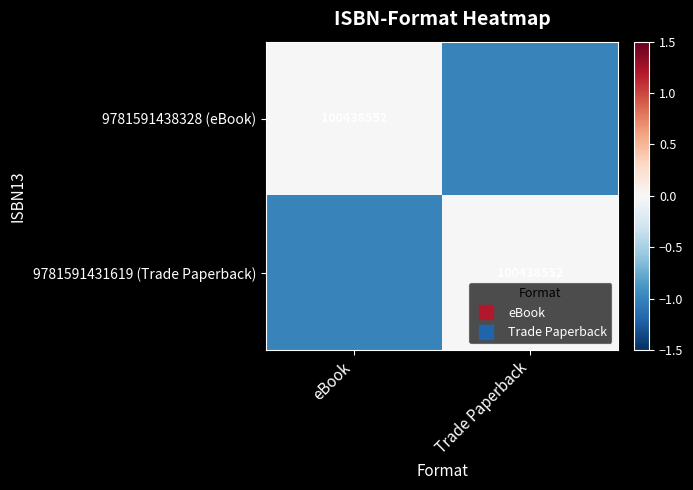

Is it true that 9781591438328 (eBook) equals -1 at Trade Paperback?

True